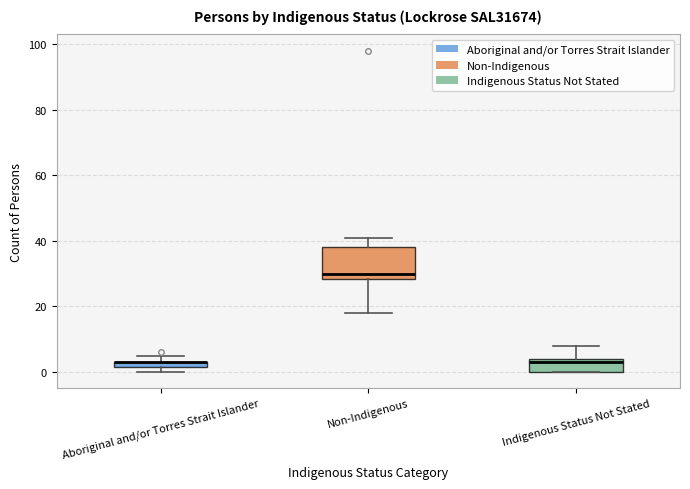

Comparing the boxes themselves (not the whiskers), which one is the tallest?

Non-Indigenous